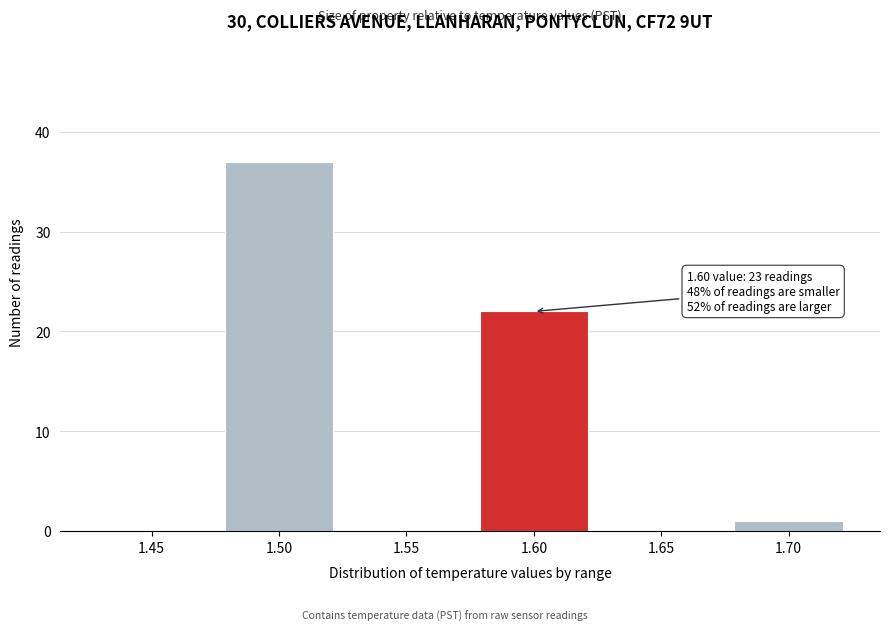

Reading left to right, what are all the values shown in this chart?

1.45=0	1.50=37	1.55=0	1.60=22	1.65=0	1.70=1